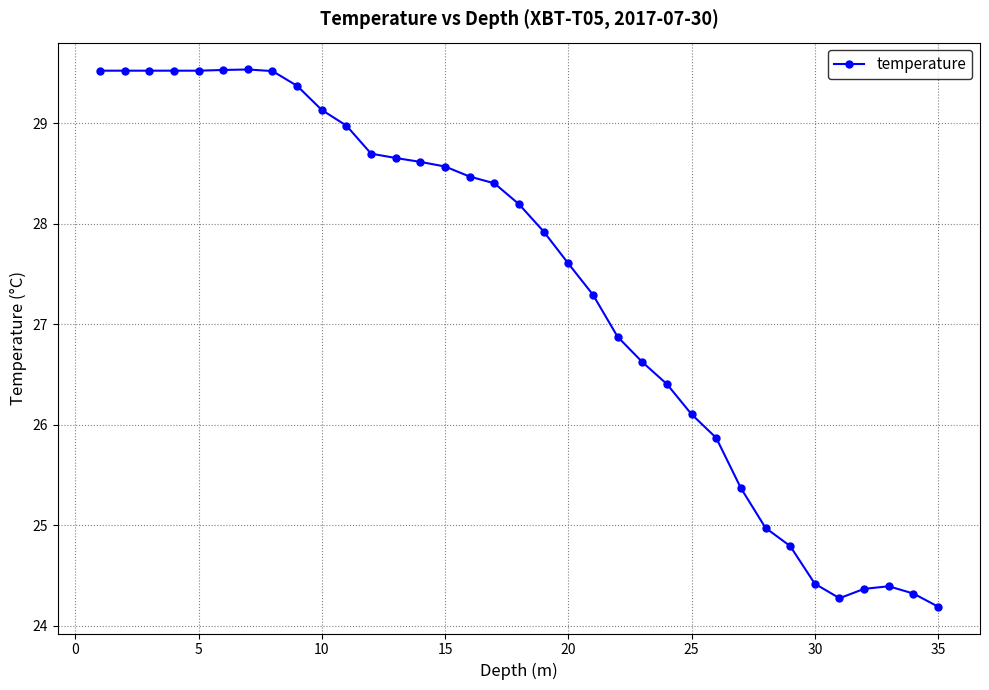

What is the difference between the maximum and second lowest values?

5.3